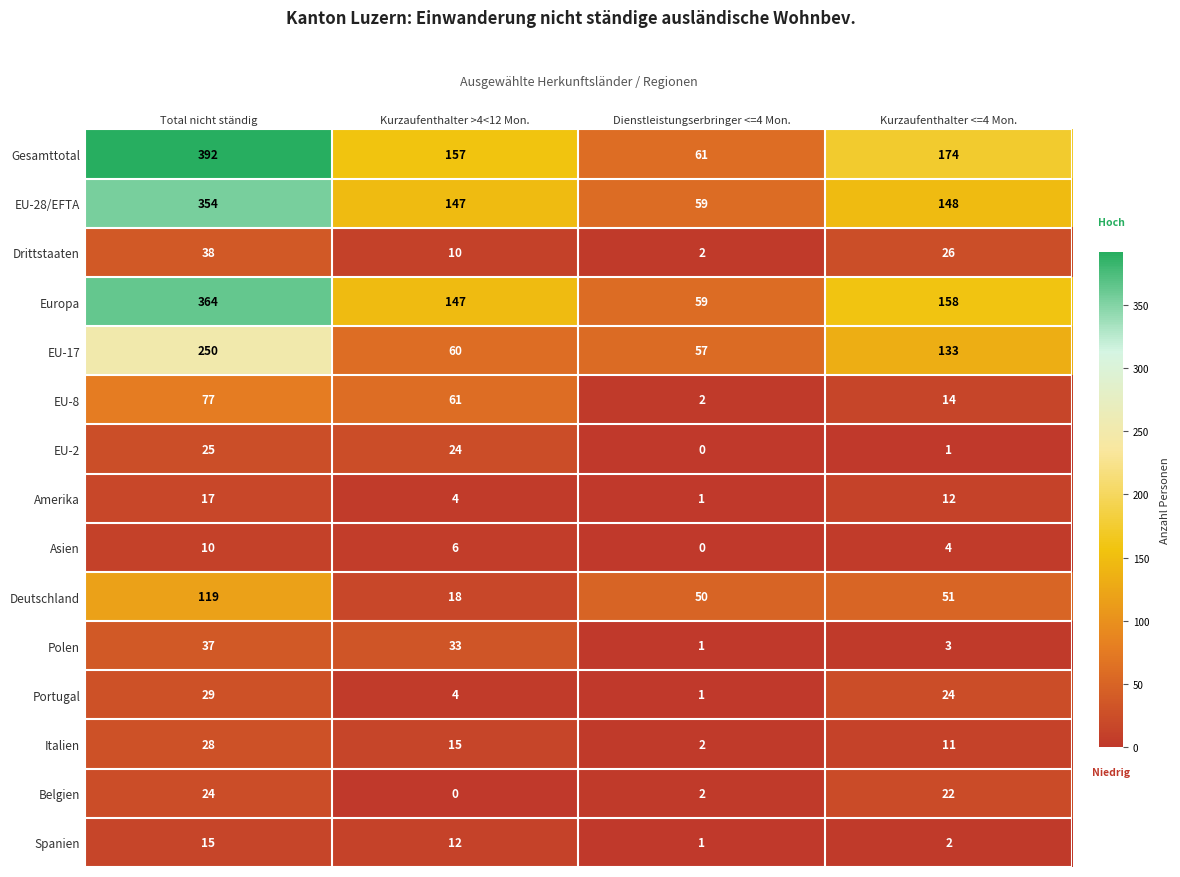

At which label does Gesamttotal first exceed 174?

Total nicht ständig